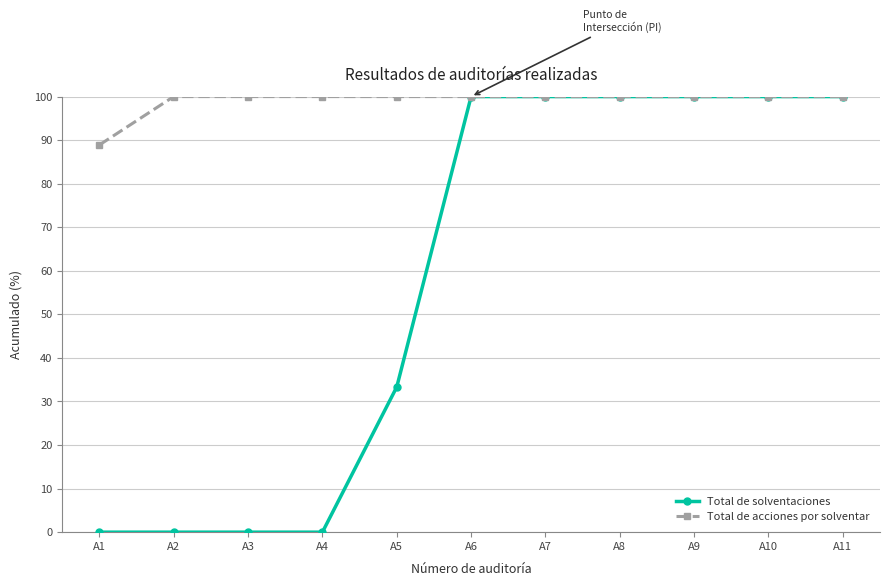

The value of Total de solventaciones at A1 is 48.6. True or false?

False